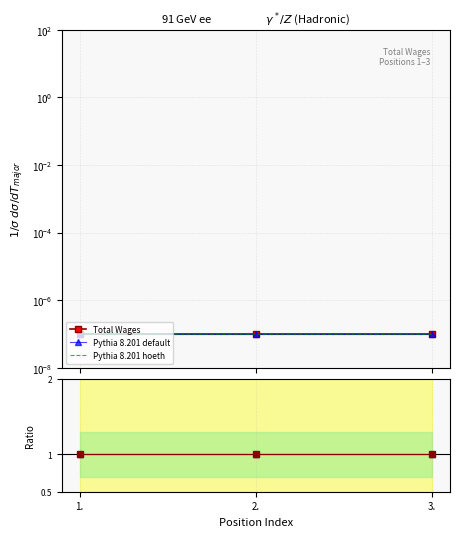

Which series has the widest spread of values?

Total Wages